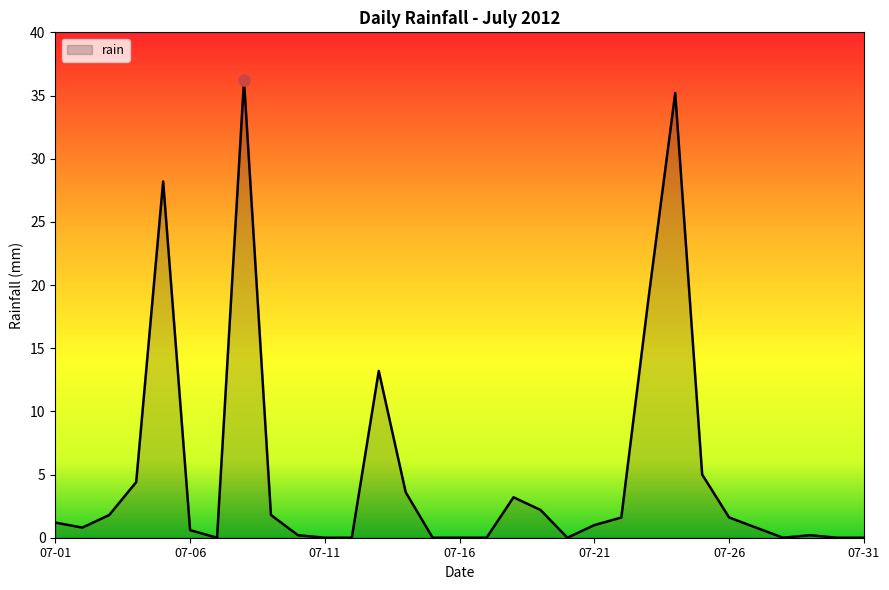

What is the greatest value displayed?

36.2